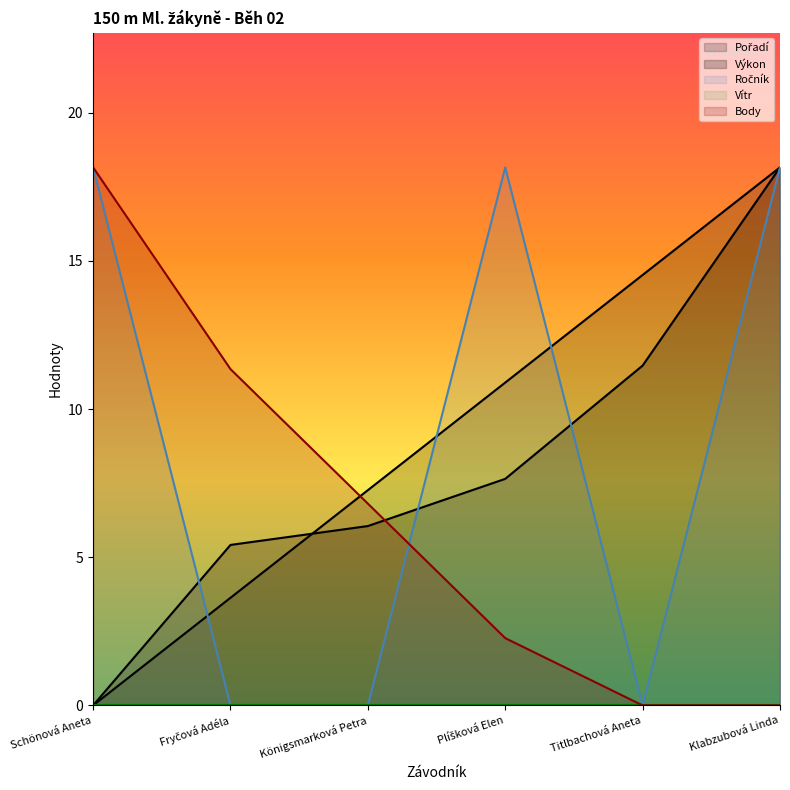

At which label does Výkon first exceed 7?

Plíšková Elen